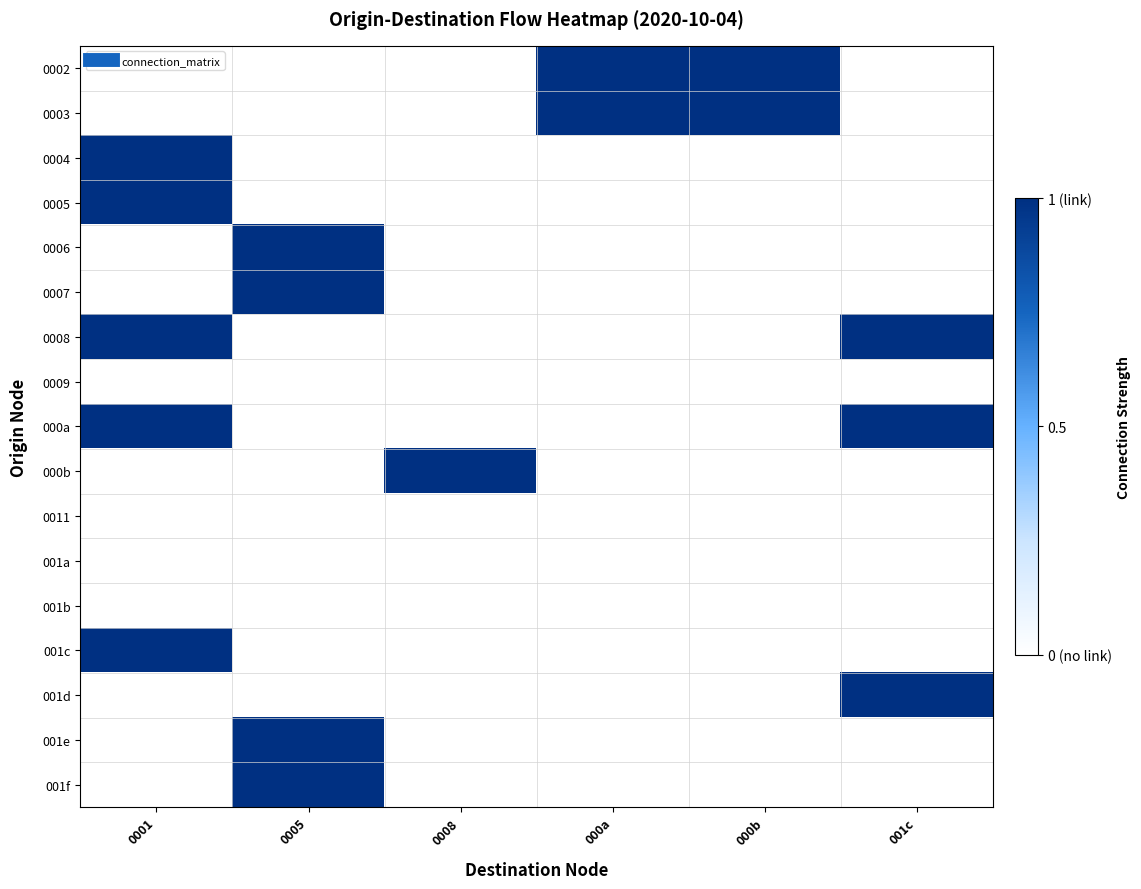

Rank the series by their maximum value, from highest to lowest.

0002, 0003, 0004, 0005, 0006, 0007, 0008, 000a, 000b, 001c, 001d, 001e, 001f, 0009, 0011, 001a, 001b